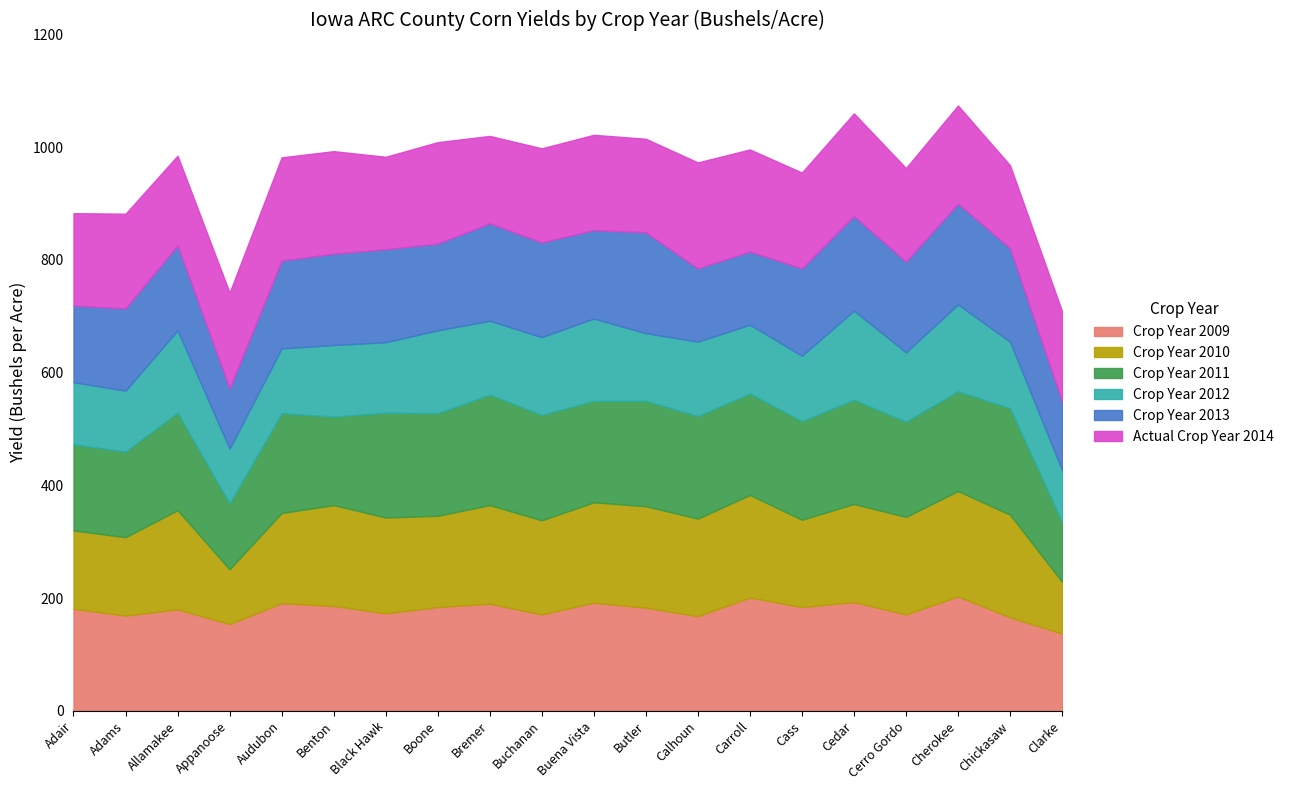

What is the spread (max minus min) of values at Clarke?

68